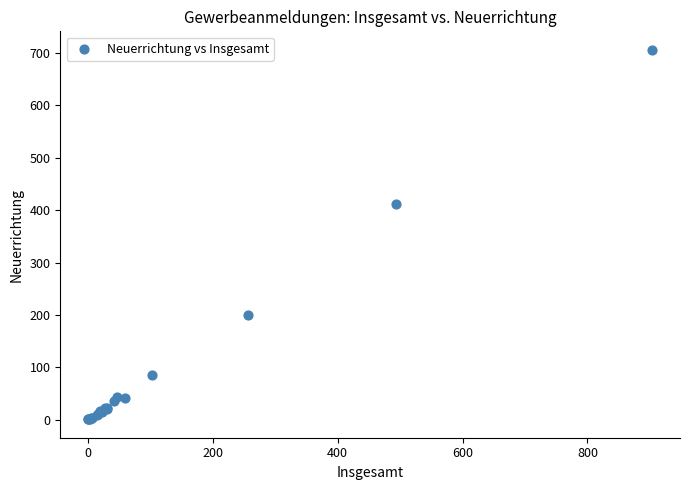

What Y value in the scatter plot is closest to 353?

411